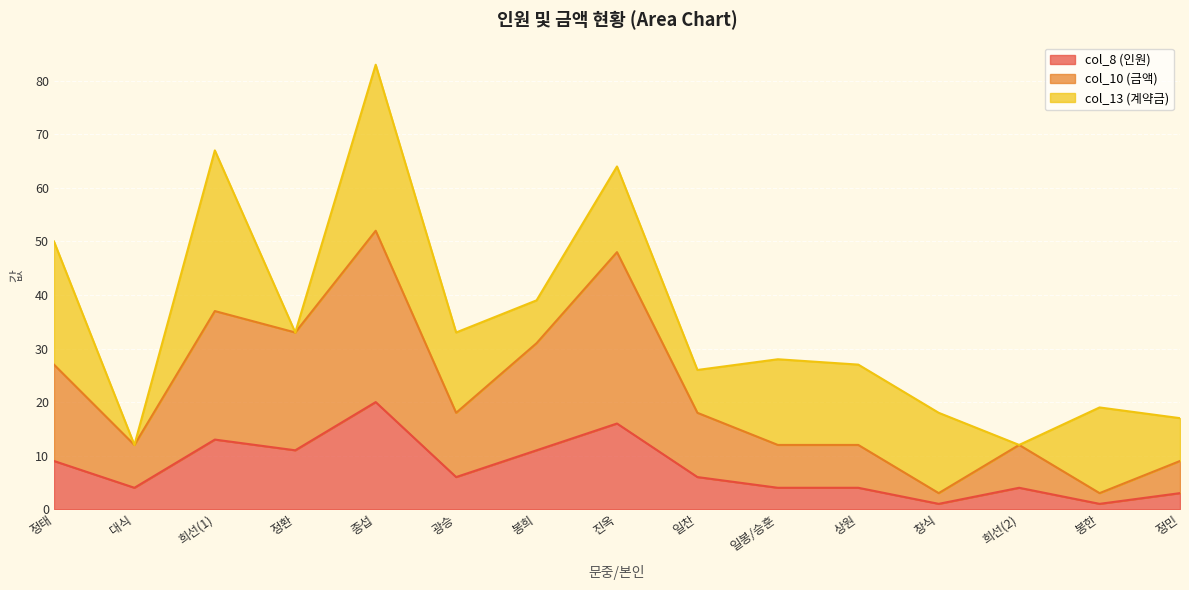

How many lines are shown in the chart?

3